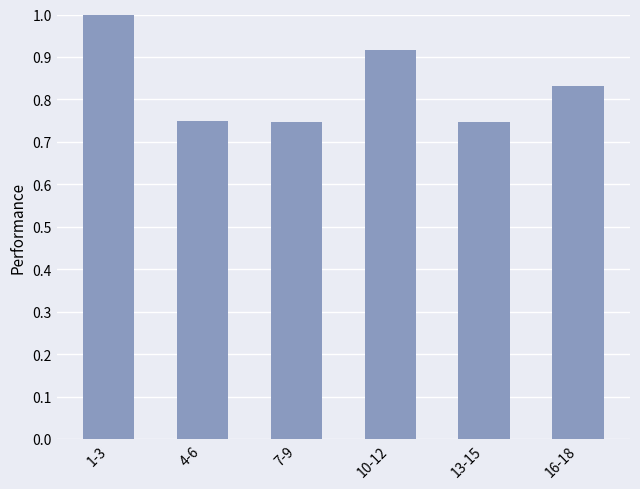

What is the label of the 1st bar from the right?

16-18